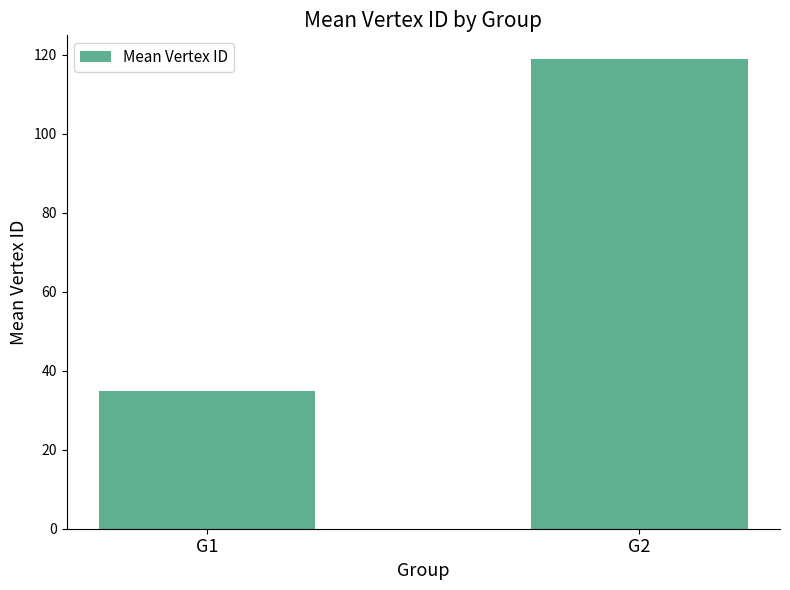

How many data points are less than 119?

1